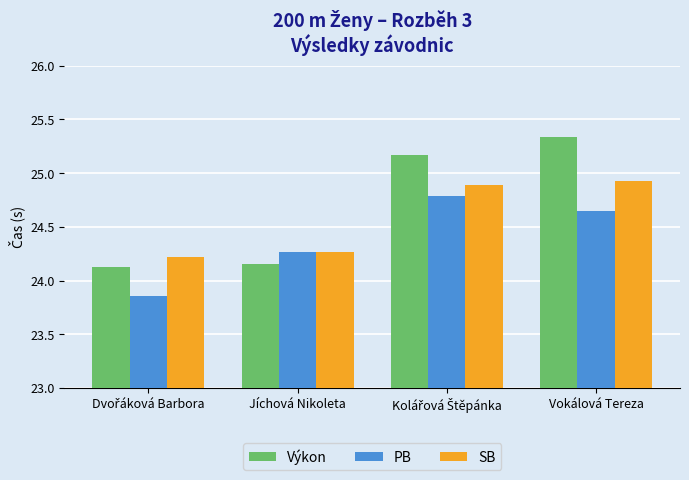

Which label corresponds to the largest value in the chart?

Vokálová Tereza